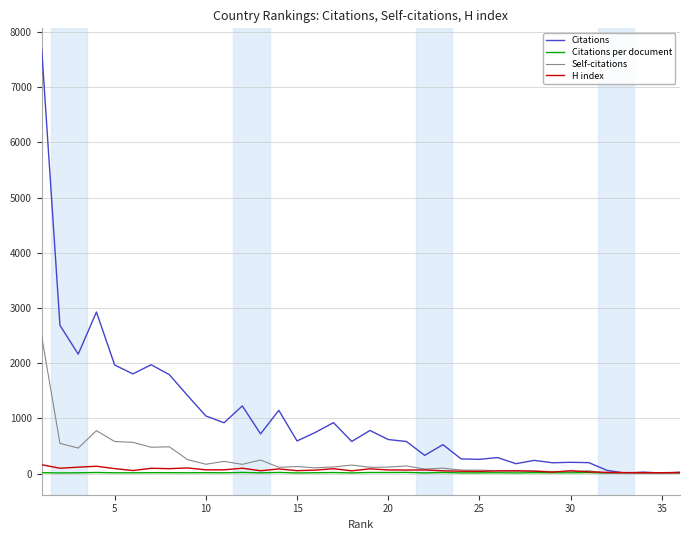

What is the highest value of the Citations series?

7683.0